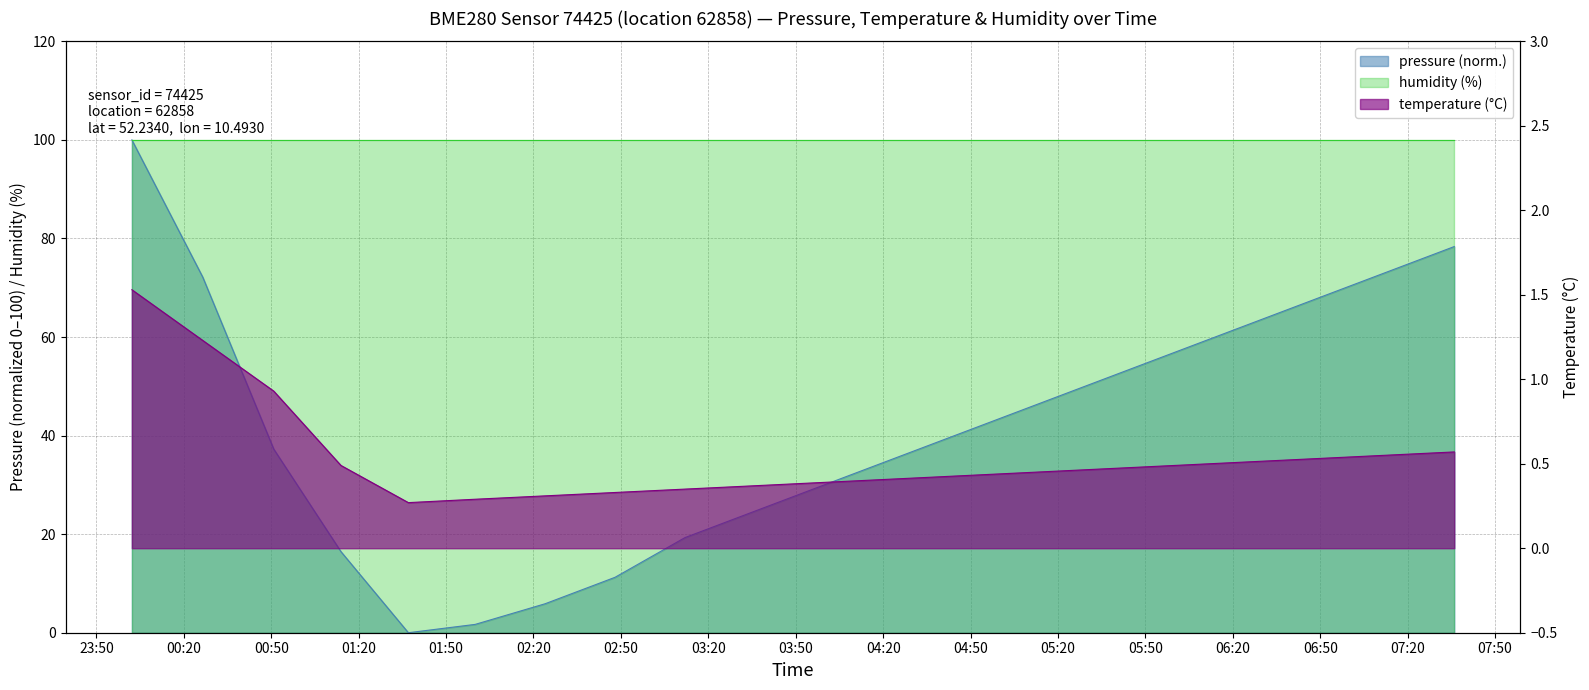

In pressure, how many points are lower than both neighbors (excluding endpoints)?

1